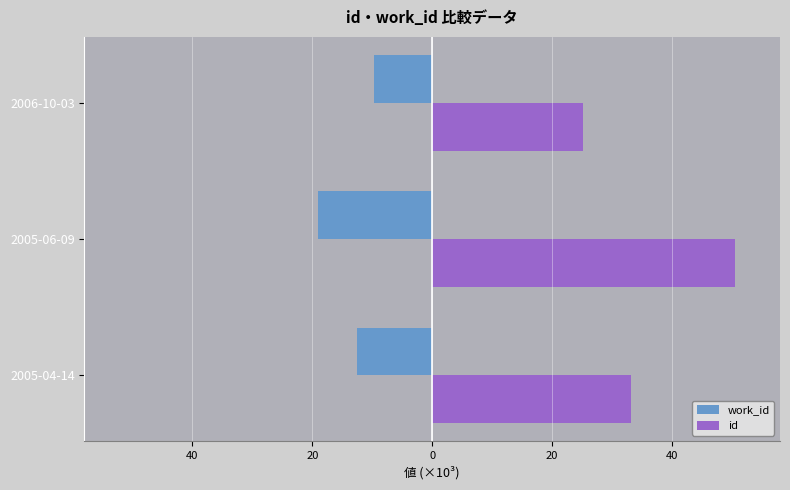

What are all the series names shown in the legend?

work_id, id